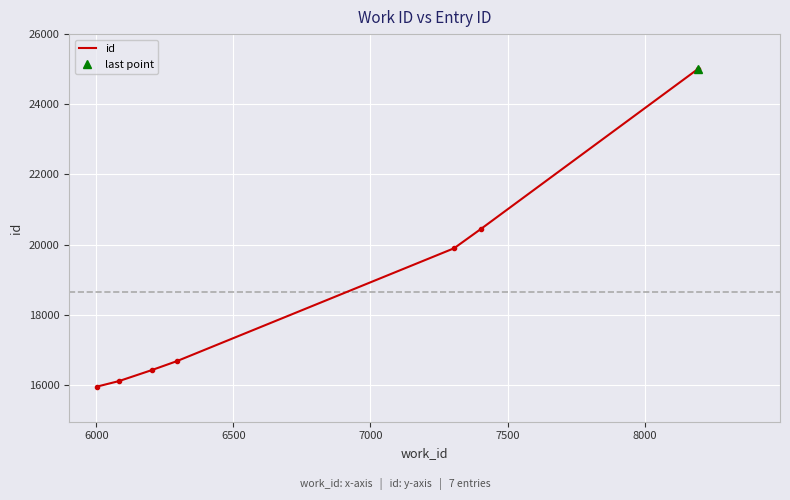

What is the highest value of the id series?

25007